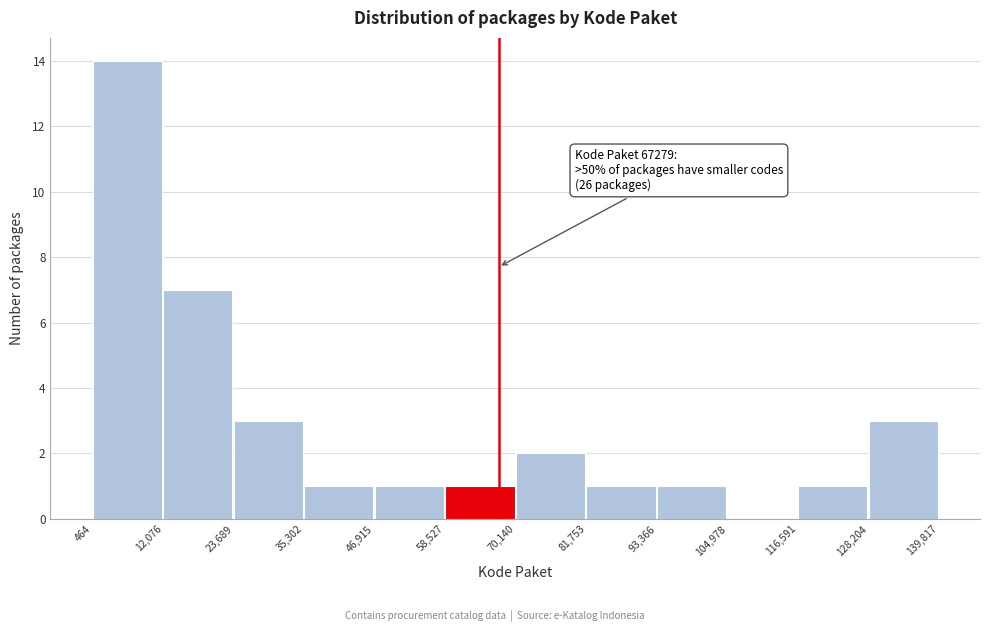

Which range on the x-axis has the tallest bar?

464 to 12,076